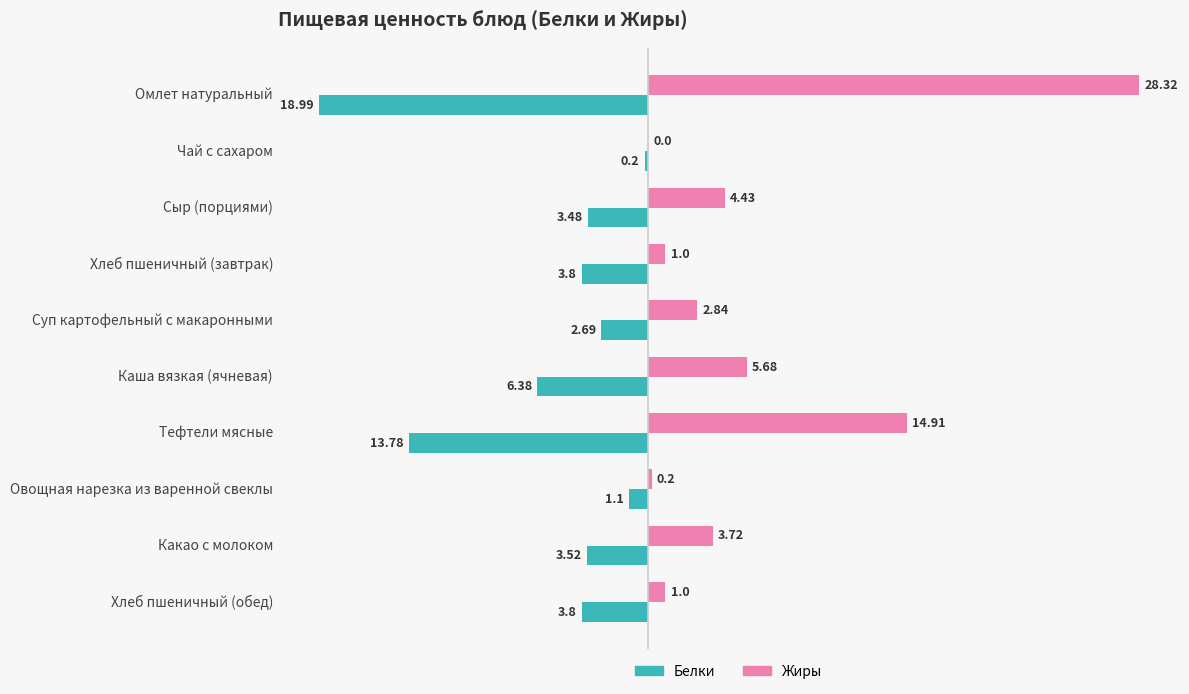

Where is Белки nearest to the value -9?

Каша вязкая (ячневая)